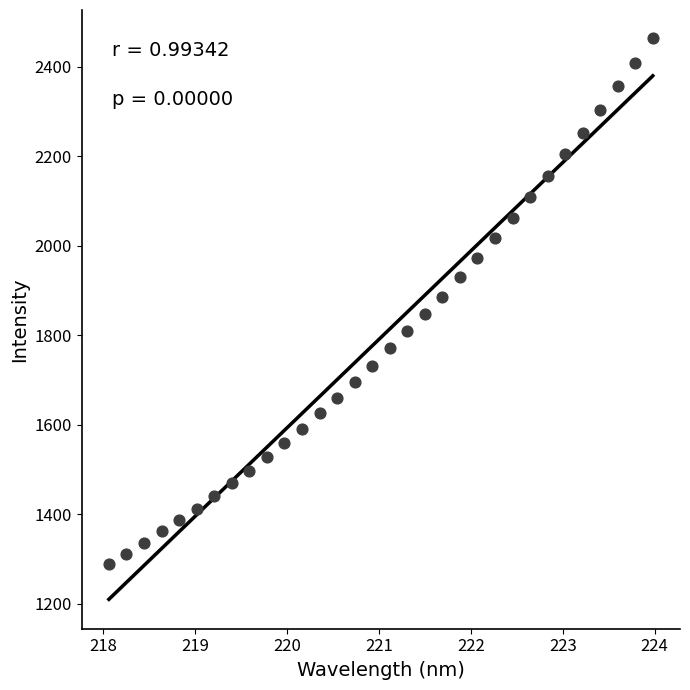

What is the range of X values (max minus min)?

5.9